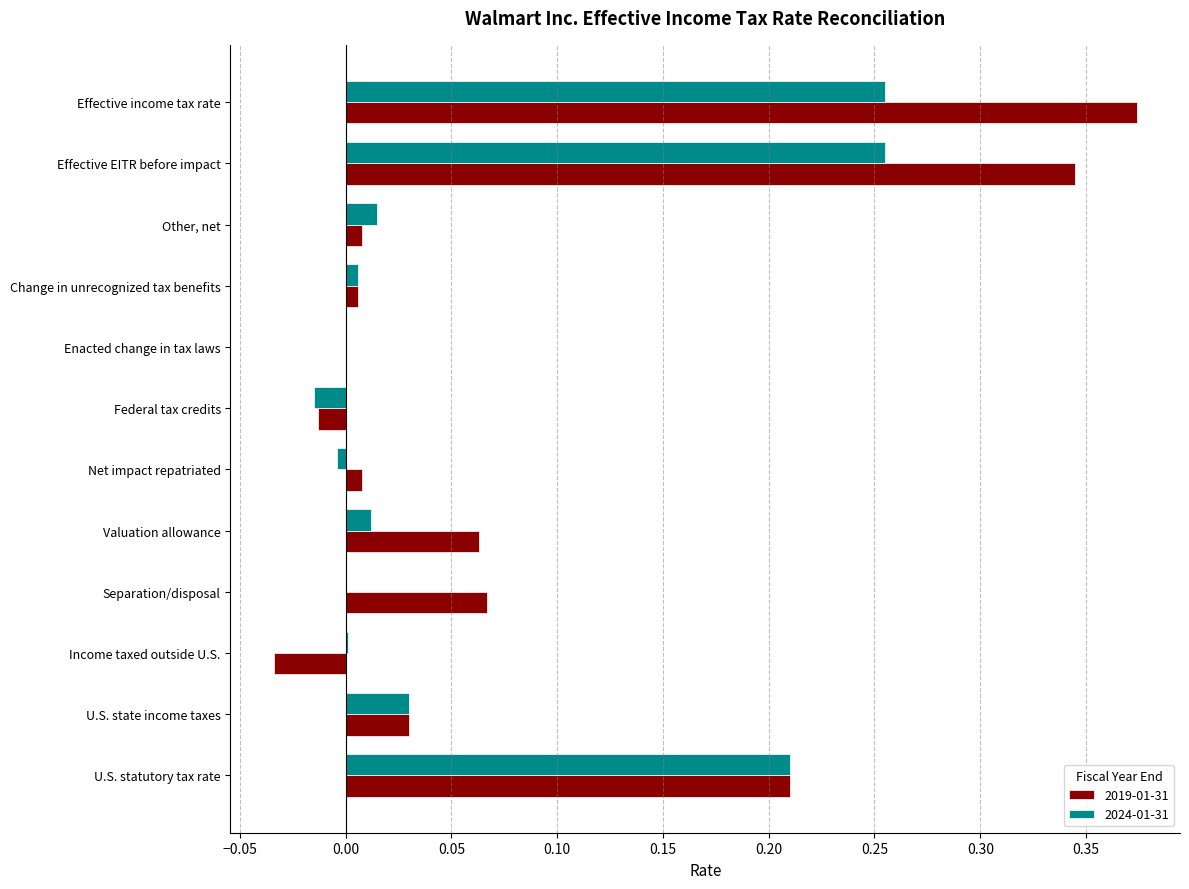

Is the value of 2019-01-31 at Income taxed outside U.S. greater than the value of 2024-01-31 at U.S. state income taxes?

No